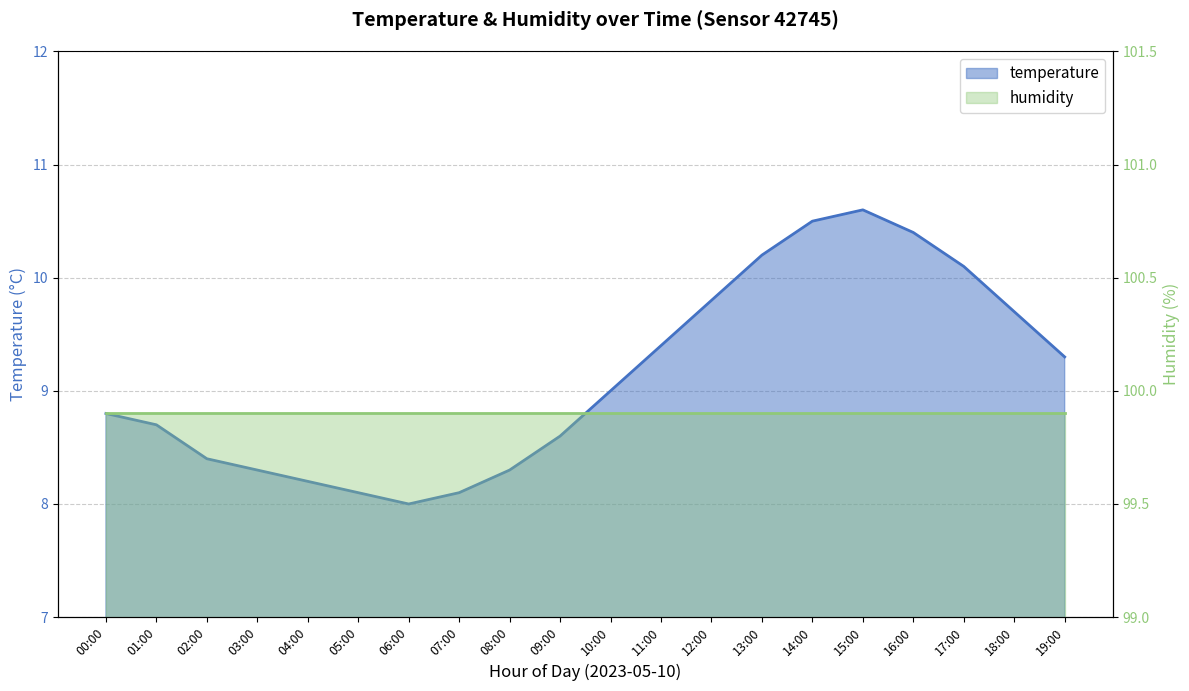

What is the greatest value displayed?

10.6